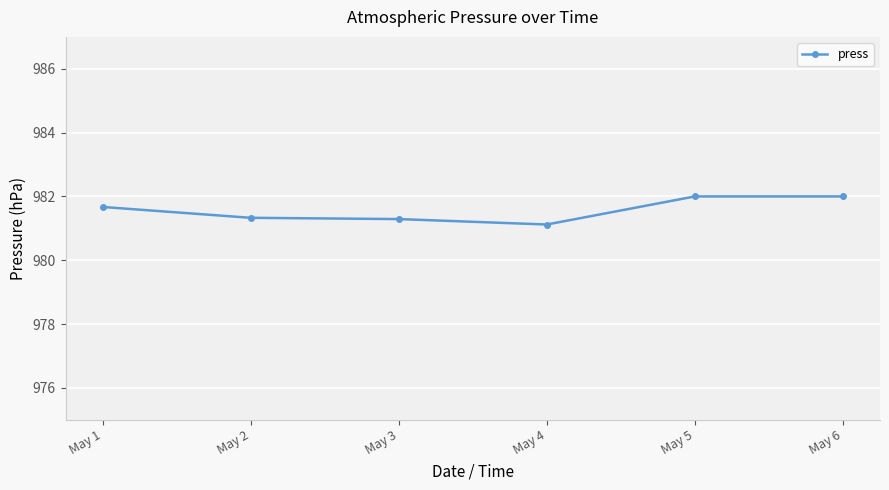

What is the minimum value shown in the chart?

981.1